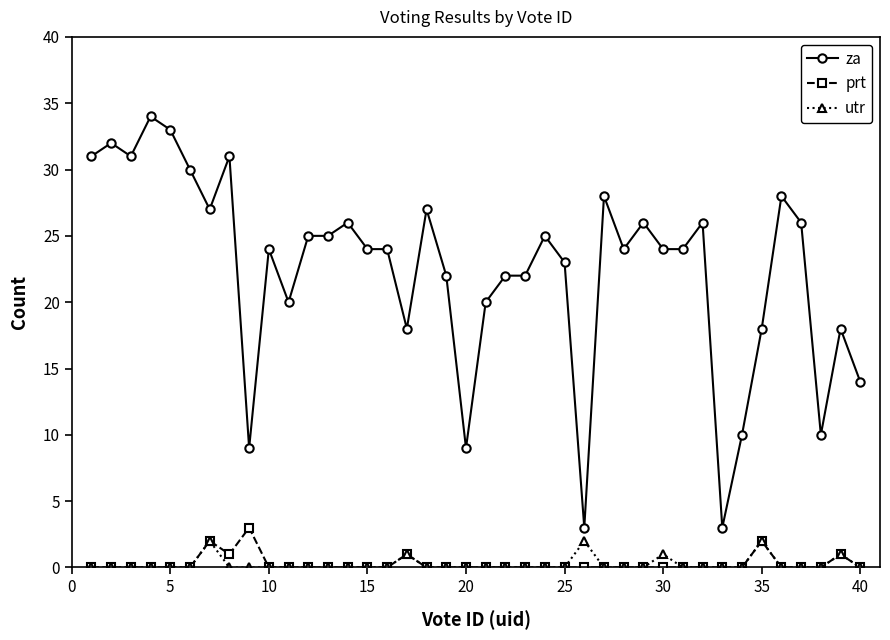

Which series has the largest range (max minus min)?

za